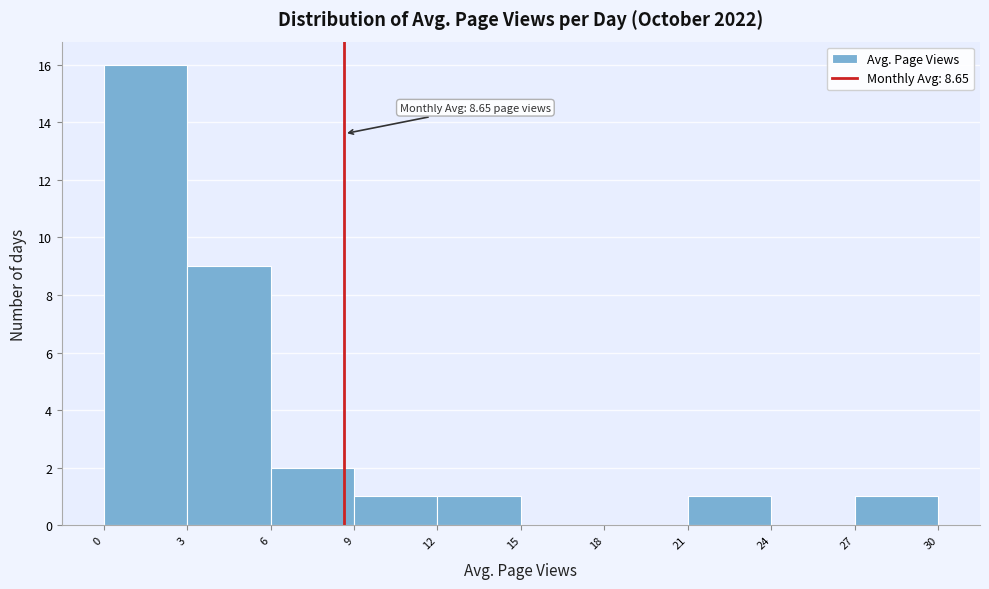

Which range on the x-axis has the tallest bar?

0 to 3